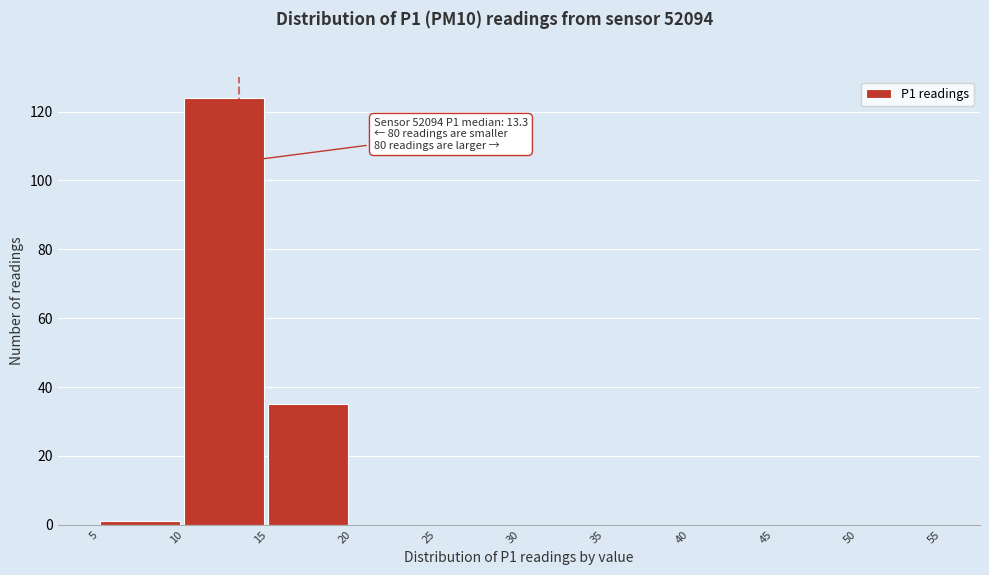

Which range on the x-axis has the tallest bar?

10 to 15